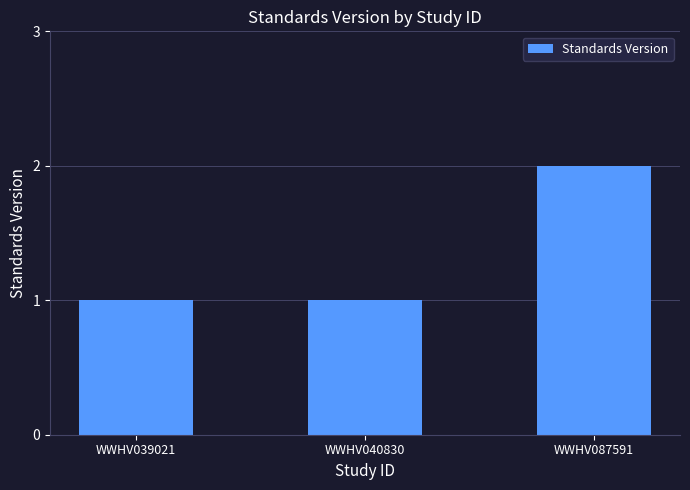

What is the difference between the maximum and minimum values?

1